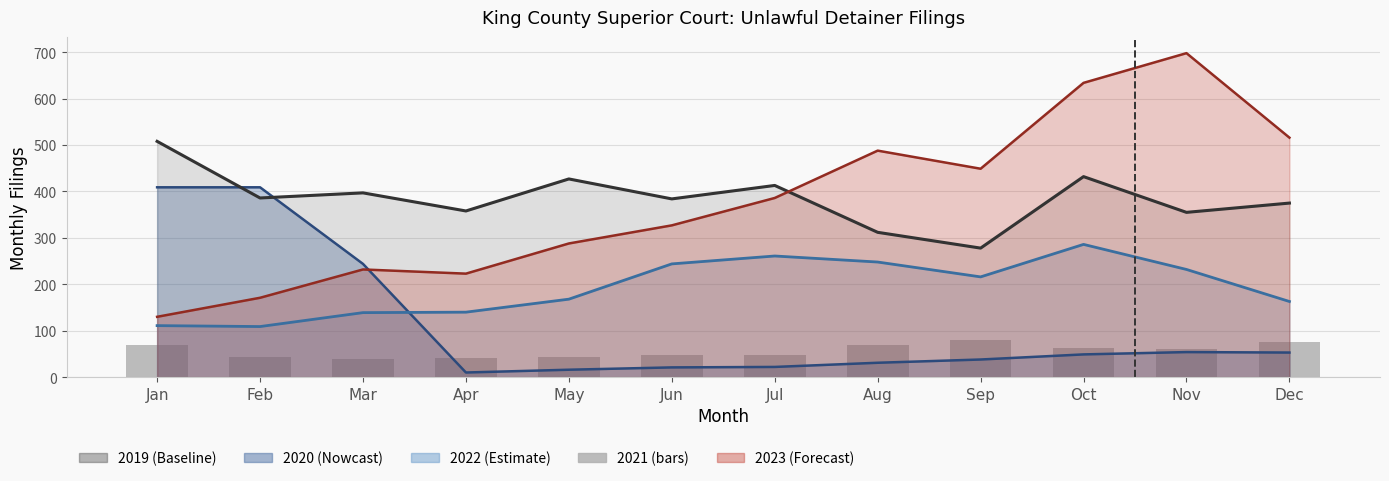

Reading left to right, list all the values displayed in this chart.

2019: Jan=508	Feb=386	Mar=397	Apr=358	May=427	Jun=384	Jul=413	Aug=312	Sep=278	Oct=432	Nov=355	Dec=375
2020: Jan=409	Feb=409	Mar=244	Apr=10	May=16	Jun=21	Jul=22	Aug=31	Sep=38	Oct=49	Nov=54	Dec=53
2021: Jan=69	Feb=44	Mar=40	Apr=41	May=43	Jun=47	Jul=48	Aug=70	Sep=80	Oct=63	Nov=61	Dec=76
2022: Jan=111	Feb=109	Mar=139	Apr=140	May=168	Jun=244	Jul=261	Aug=248	Sep=216	Oct=286	Nov=232	Dec=163
2023: Jan=130	Feb=171	Mar=232	Apr=223	May=288	Jun=327	Jul=386	Aug=488	Sep=449	Oct=634	Nov=698	Dec=516